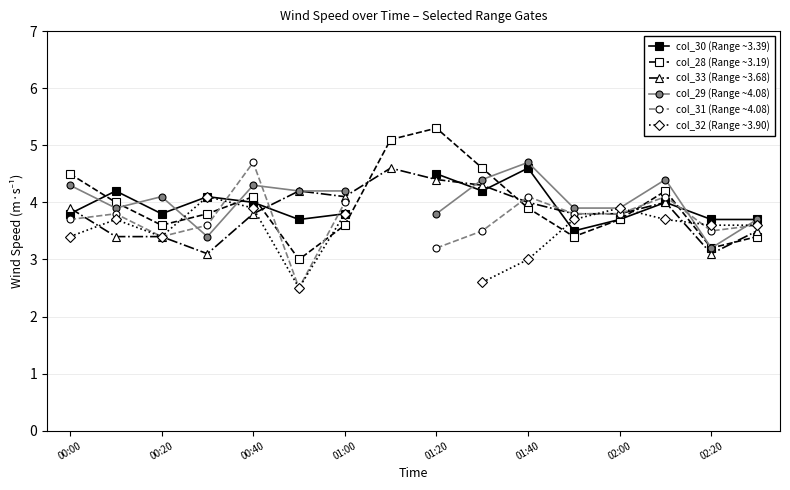

Is the value of col_33 (Range ~3.68) at 01:00 greater than the value of col_28 (Range ~3.19) at 02:20?

Yes